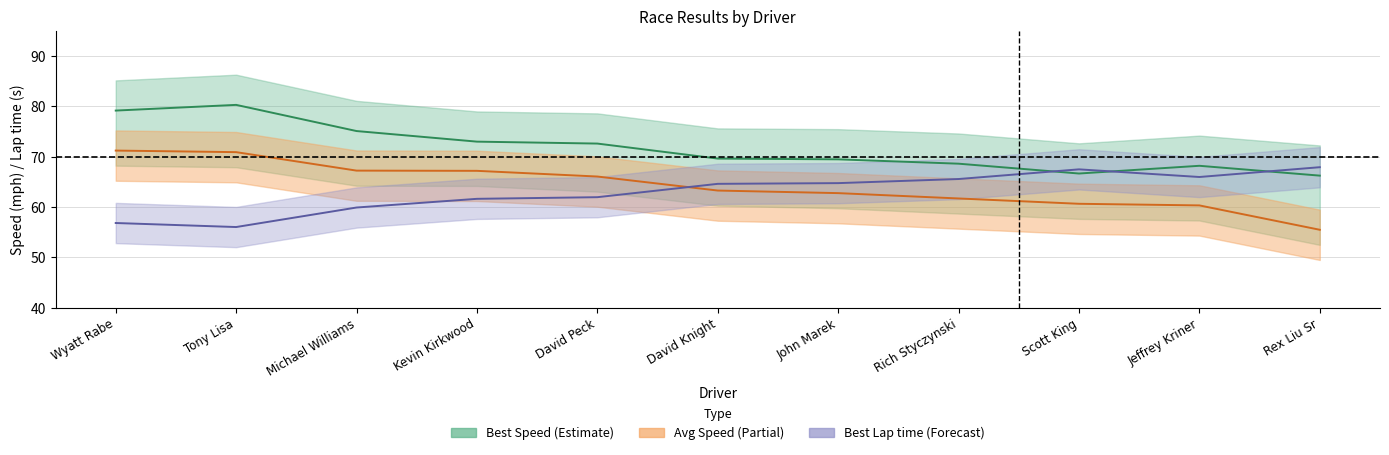

What is the minimum value shown in the chart?

55.5